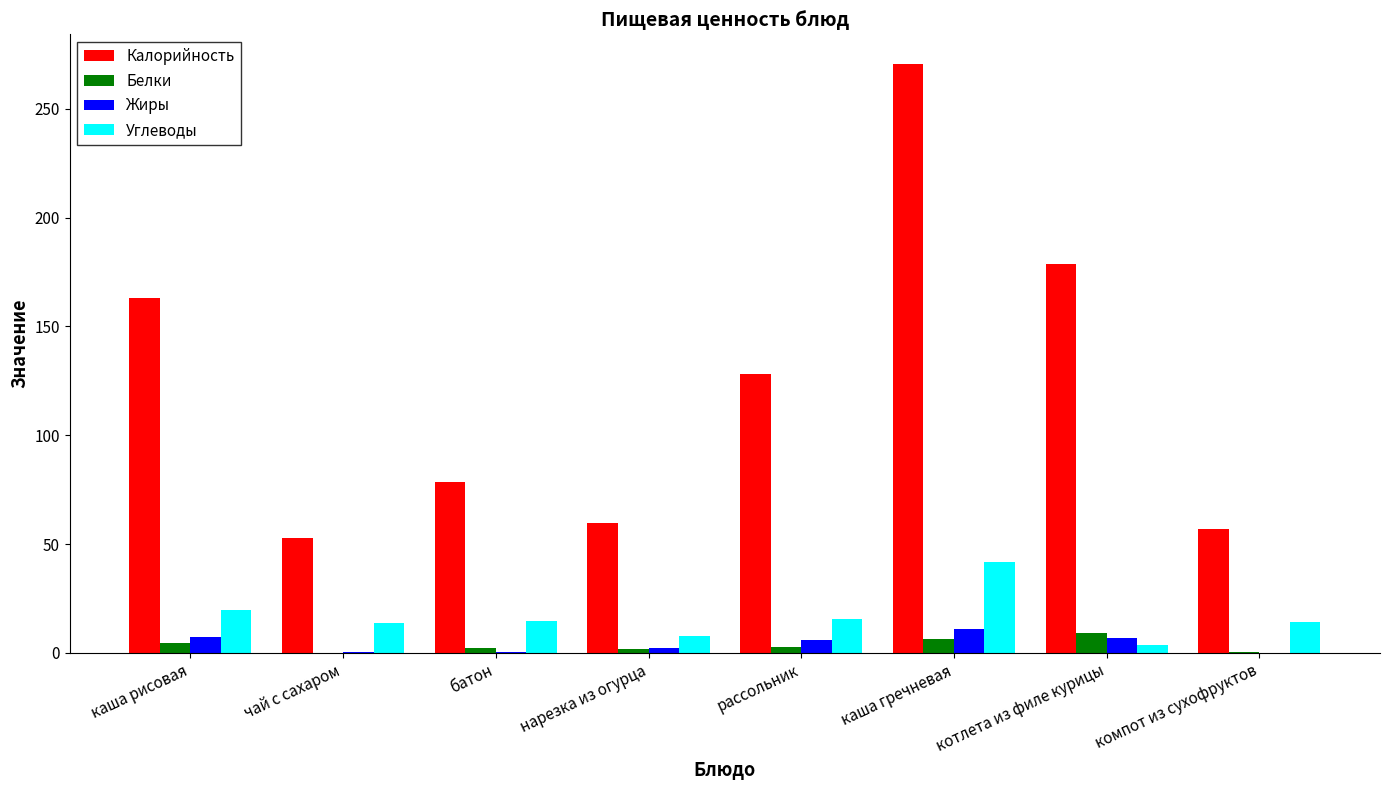

What is the approximate value of Калорийность at котлета из филе курицы?

178.9